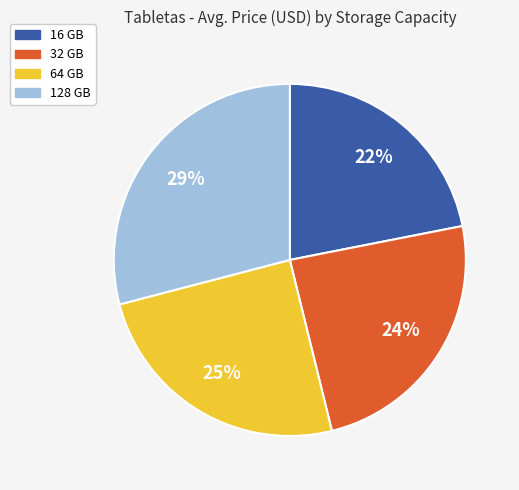

What is the ratio of the value at 32 GB to the value at 128 GB?

0.8